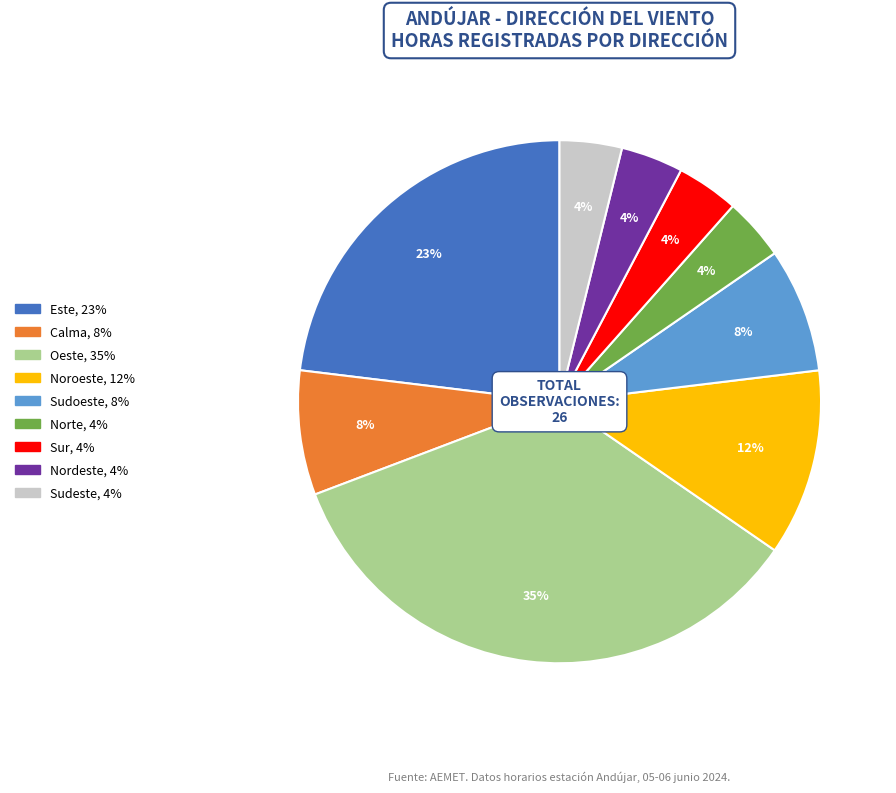

Count the number of slices in the pie.

9